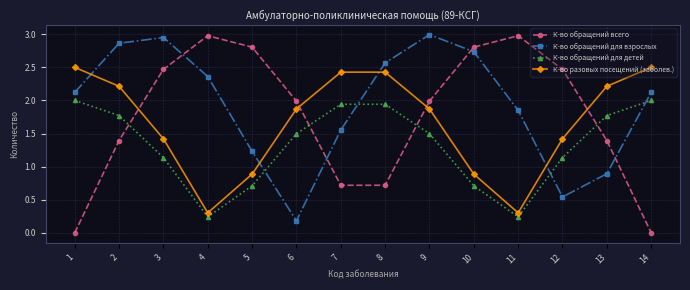

List the series in order of their overall mean, highest first.

К-во обращений для взрослых, К-во обращений всего, К-во разовых посещений (заболев.), К-во обращений для детей